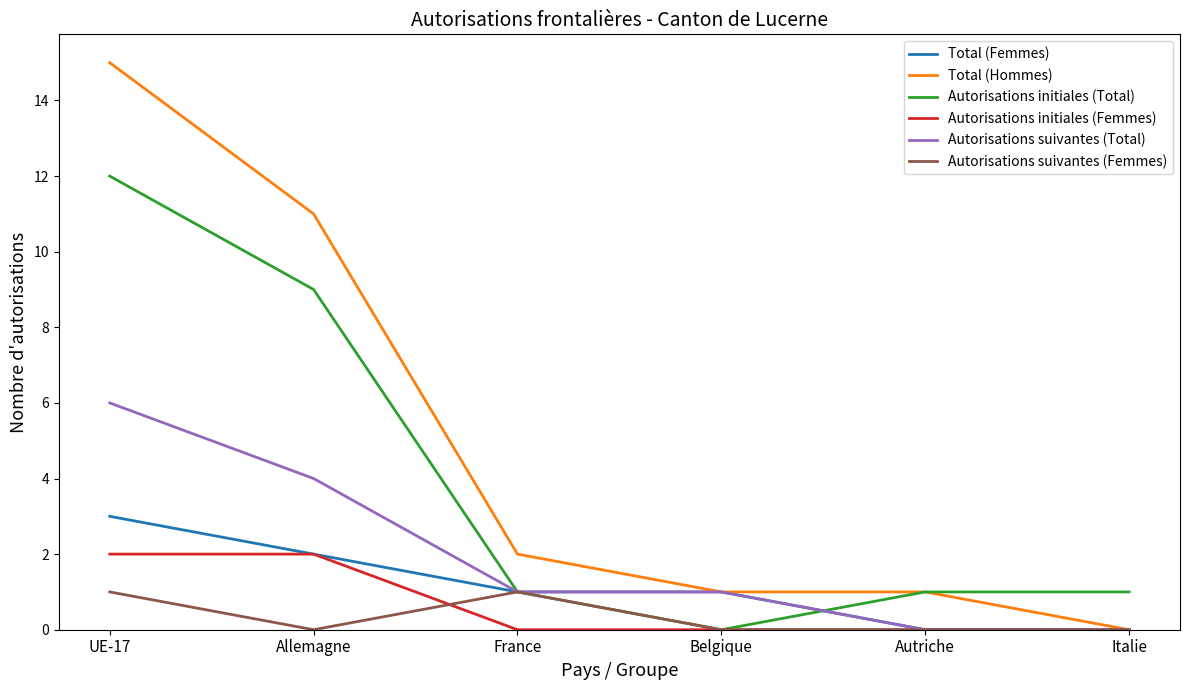

What is the difference between the maximum and minimum values in the Total (Hommes) series?

15